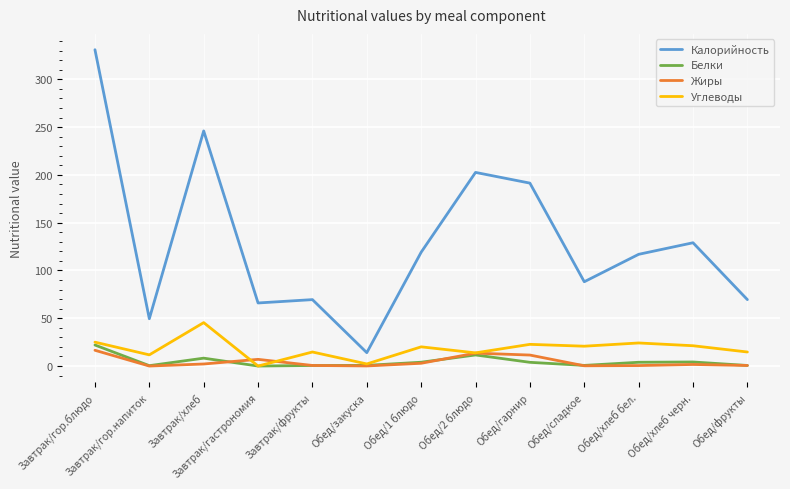

True or false: Жиры and Калорийность intersect in this chart.

False